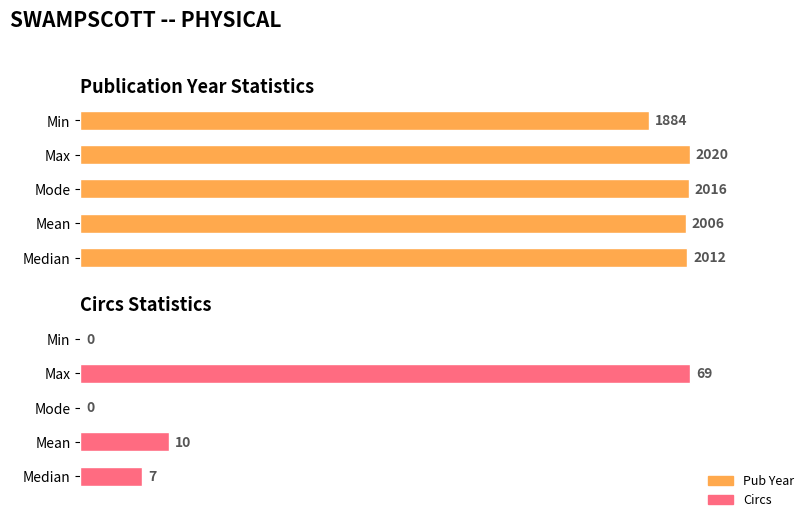

How many groups of bars are there?

5